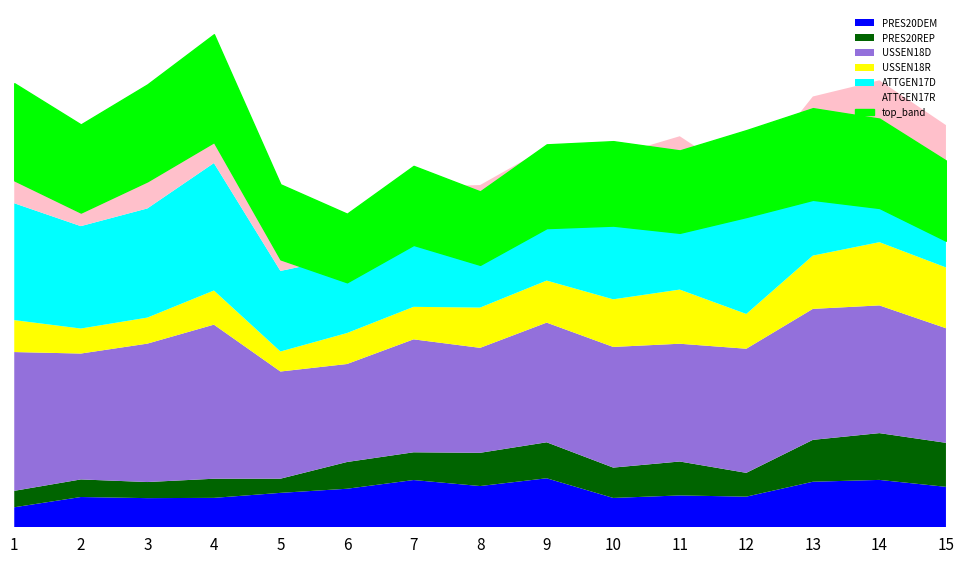

What value does the PRES20REP series have at 6?

4851